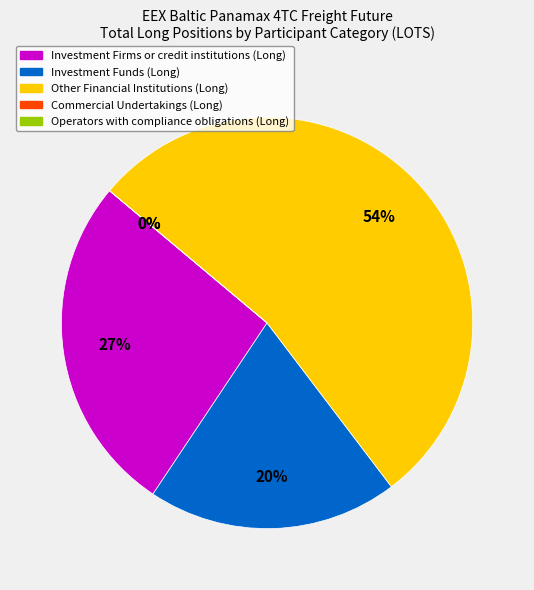

What percentage is the Investment Firms or credit institutions (Long) slice, to the nearest percent?

27%